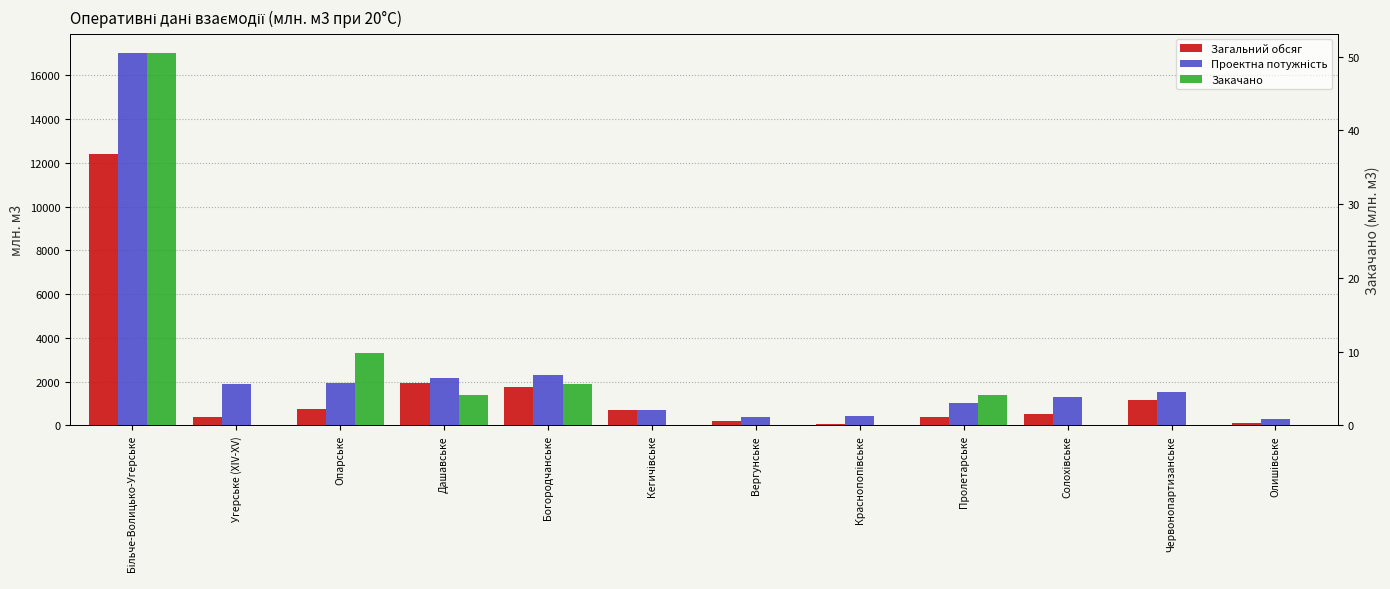

List the series in order of their overall mean, lowest first.

Закачано, Загальний обсяг, Проектна потужність